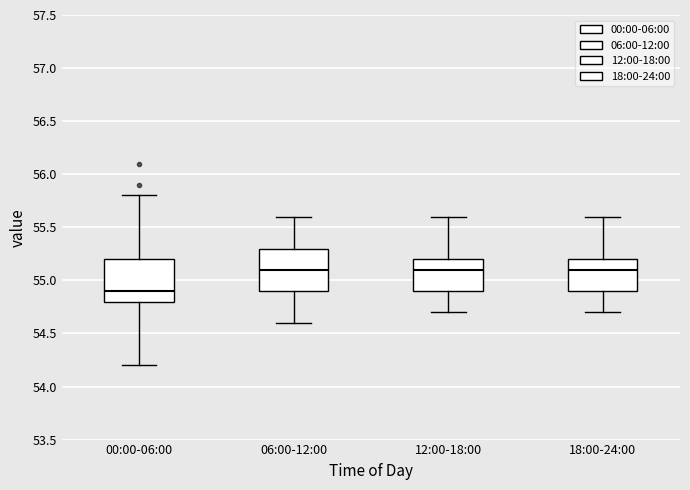

Reading left to right, read every box against the y-axis: the position of its median line, the range the box covers, and the ends of its whiskers. The values are not printed on the chart, so give them approximately, as read against the axis.

00:00-06:00: median 54.9, box 54.8 to 55.2, whiskers 54.2 to 55.8
06:00-12:00: median 55.1, box 54.9 to 55.3, whiskers 54.6 to 55.6
12:00-18:00: median 55.1, box 54.9 to 55.2, whiskers 54.7 to 55.6
18:00-24:00: median 55.1, box 54.9 to 55.2, whiskers 54.7 to 55.6